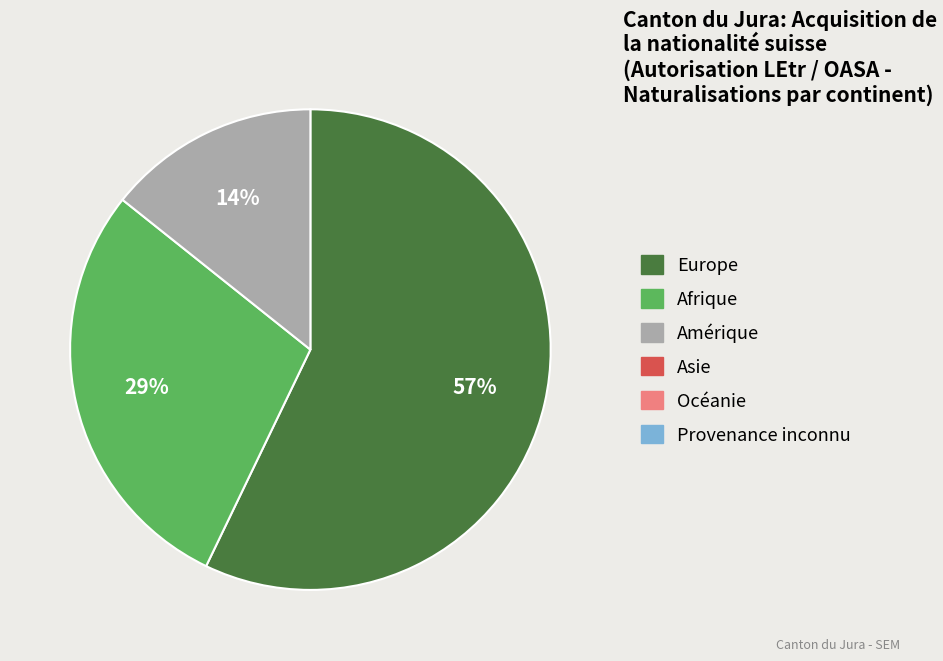

Is there any slice that represents more than half of the pie?

Yes